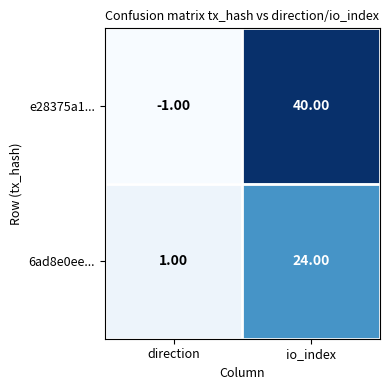

Which label corresponds to the largest value in the chart?

io_index